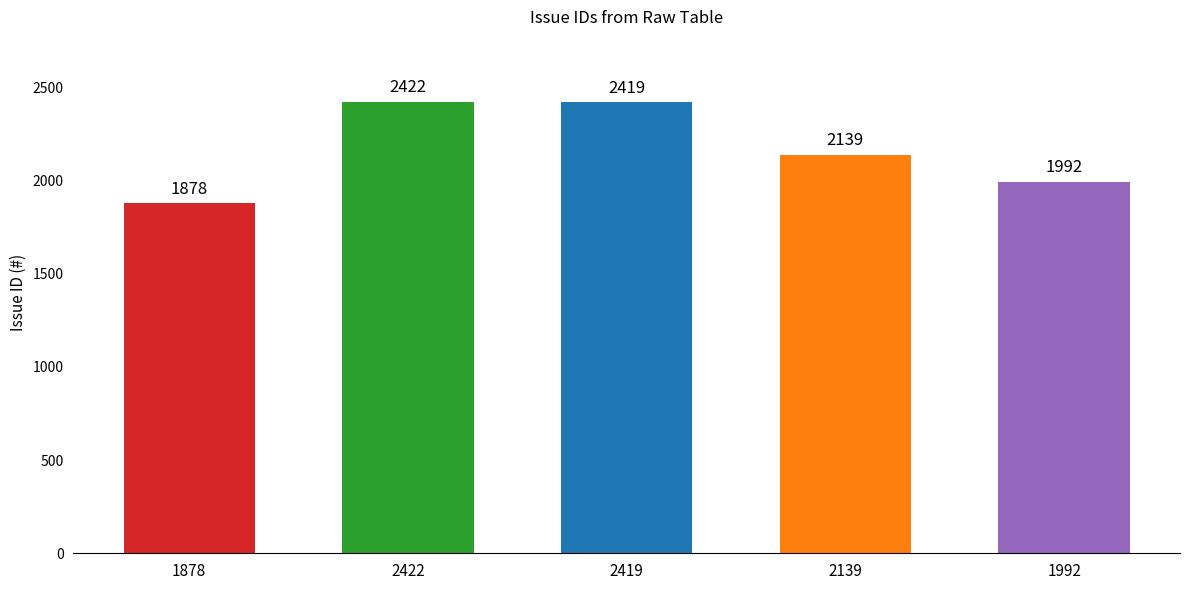

List the labels in order of value, largest first.

2422, 2419, 2139, 1992, 1878